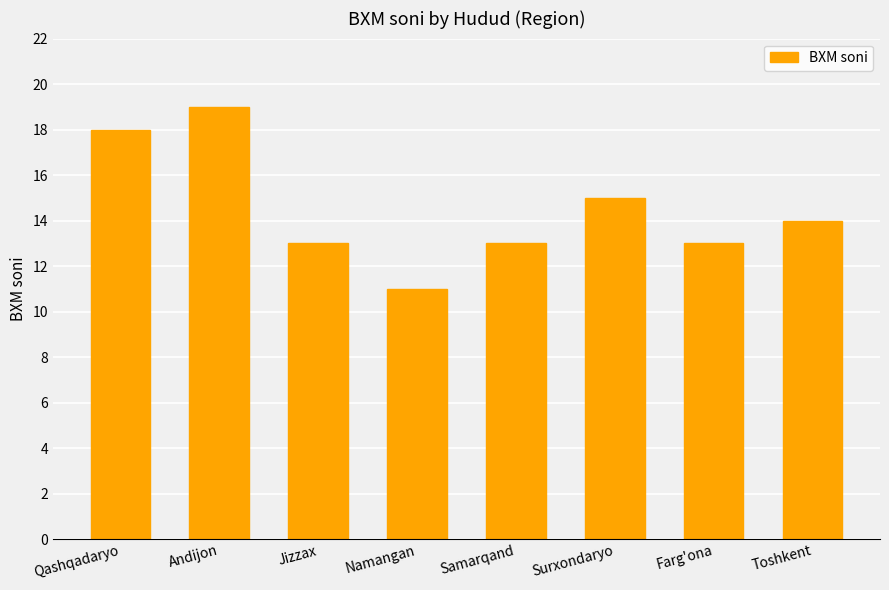

What is the value of the 2nd bar from the left?

19